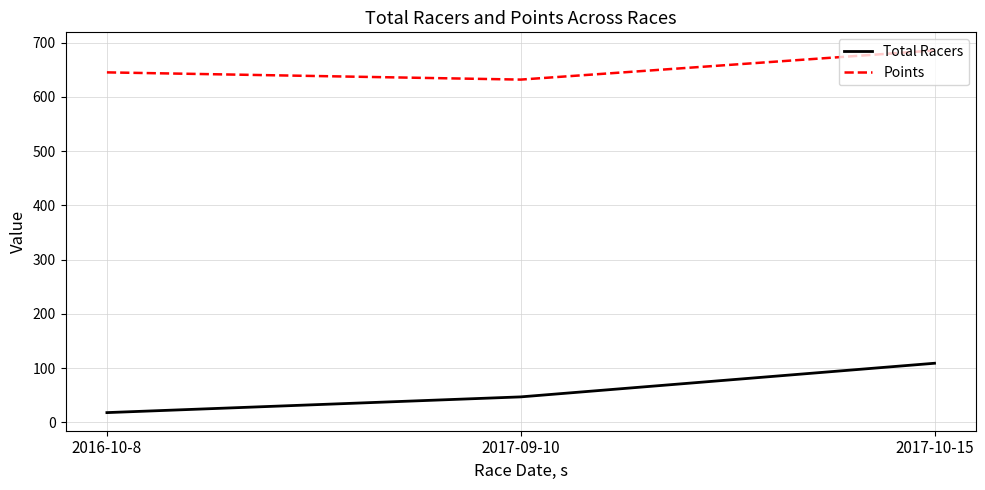

Reading left to right, extract all data points from this chart.

Total Racers: 18.0	47.0	109.0
Points: 645.3	631.9	685.7